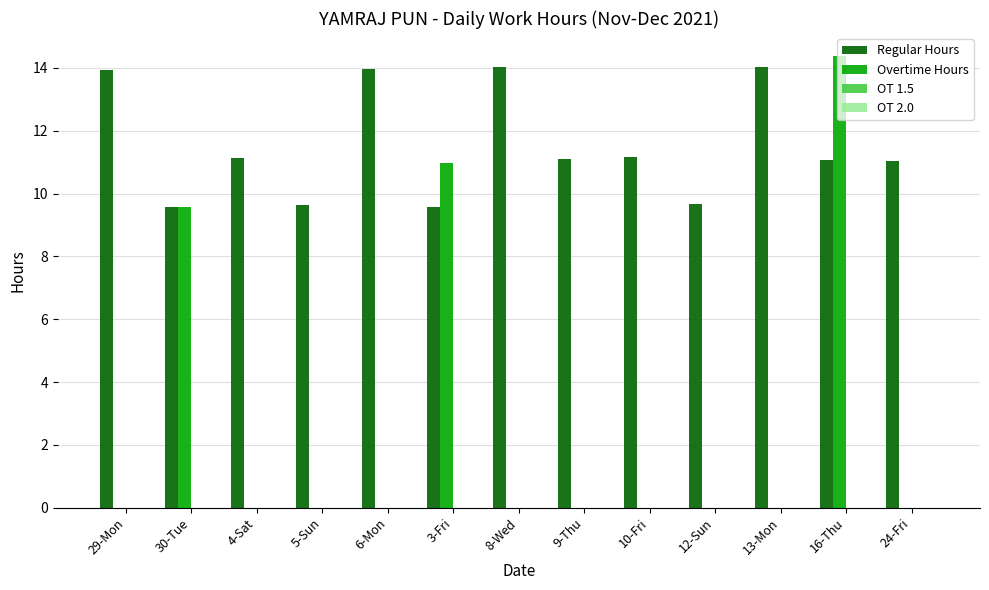

How many groups of bars are there?

13